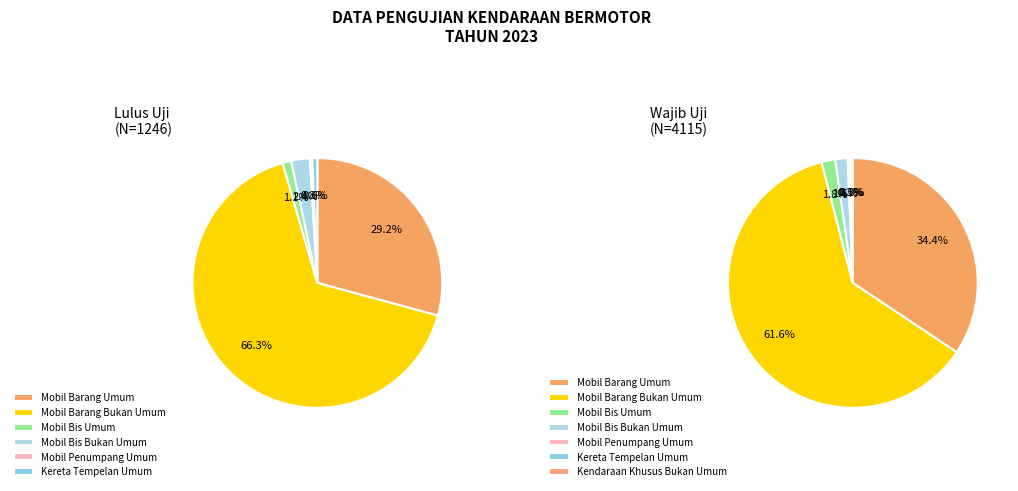

What percentage is the Mobil Barang Umum slice, to the nearest percent?

29%